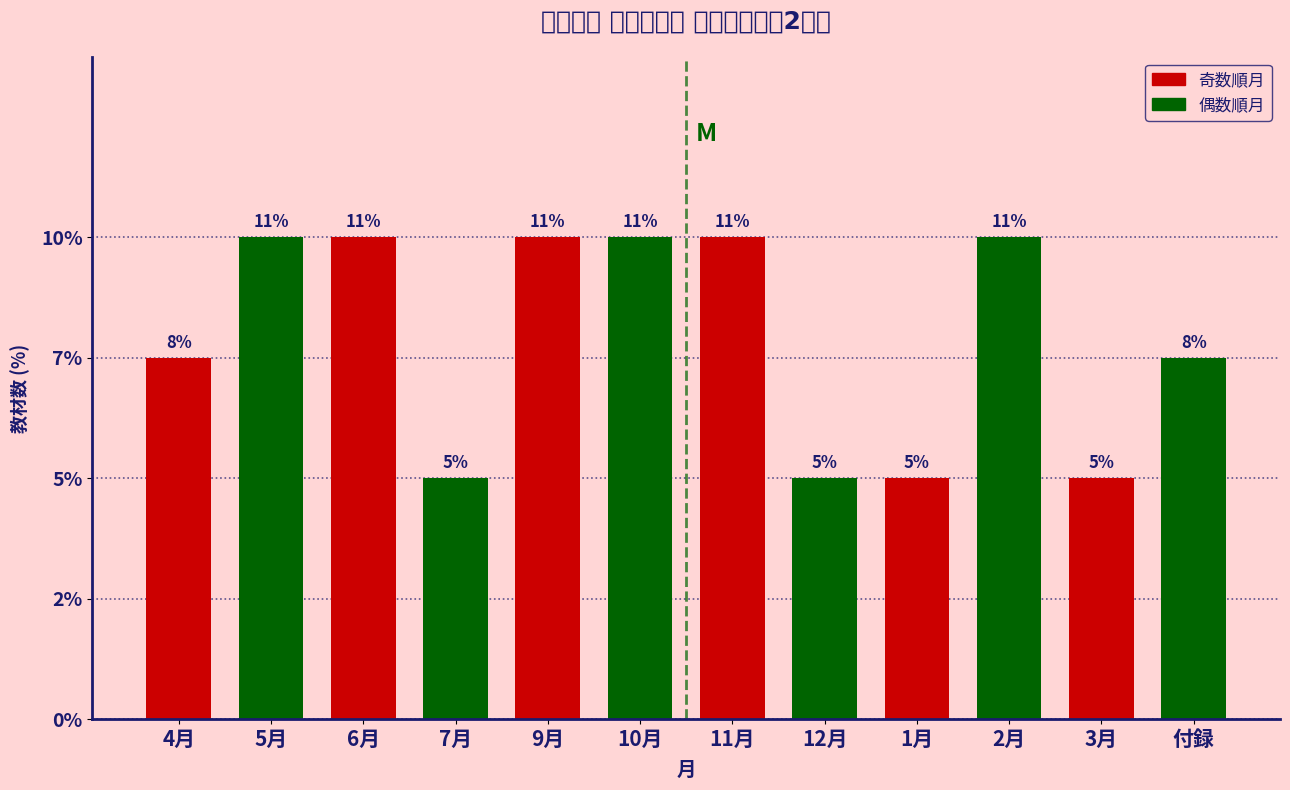

Does the chart contain any negative values?

No